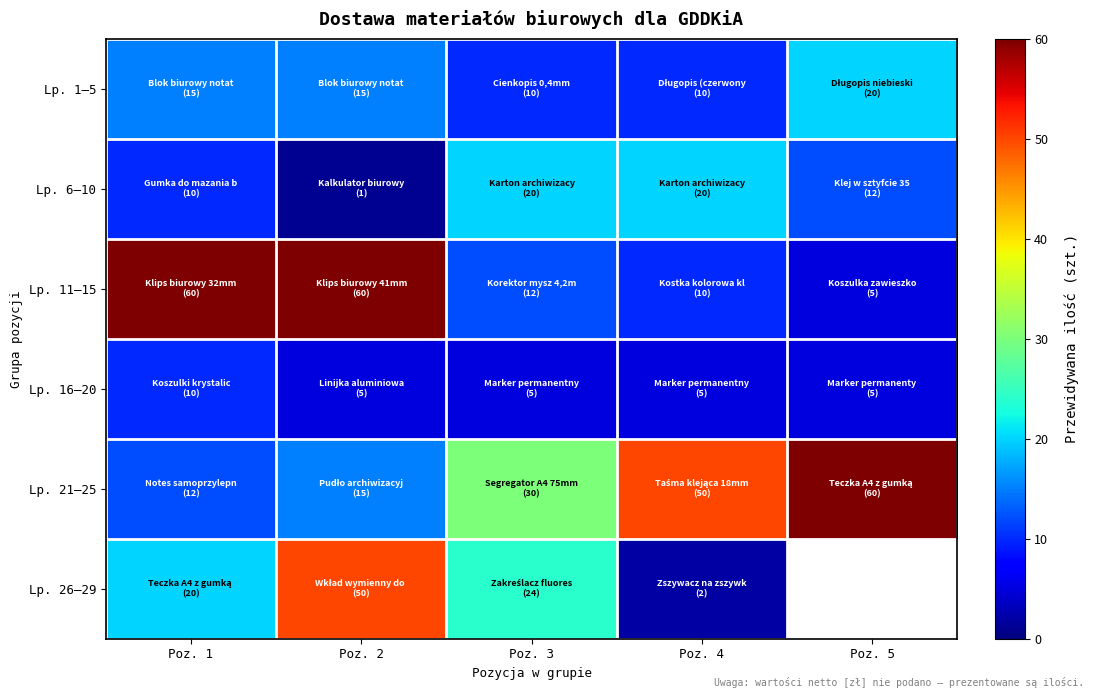

What is the difference between the highest and lowest values at Poz. 1?

50.0